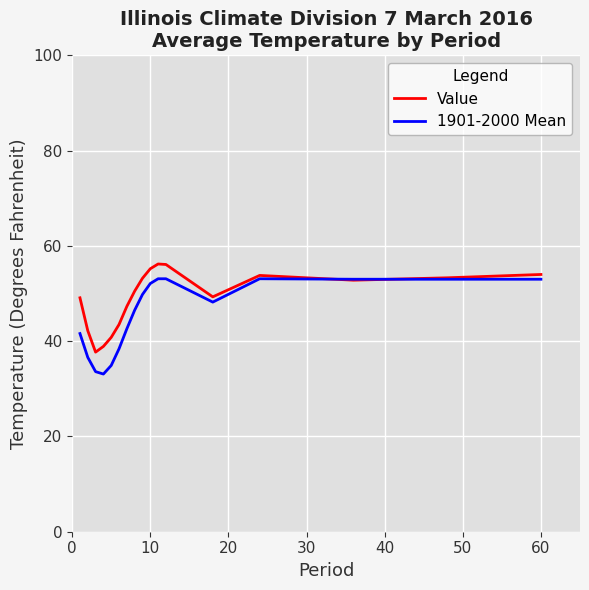

Which series has the widest spread of values?

1901-2000 Mean